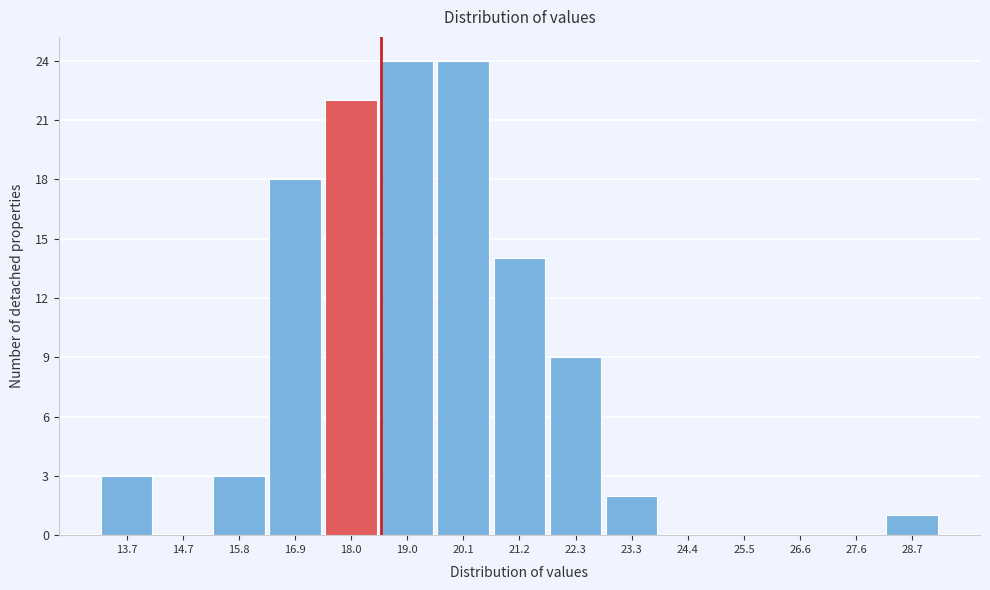

Reading left to right, extract all data points from this chart.

13.7=3	14.7=0	15.8=3	16.9=18	18.0=22	19.0=24	20.1=24	21.2=14	22.3=9	23.3=2	24.4=0	25.5=0	26.6=0	27.6=0	28.7=1